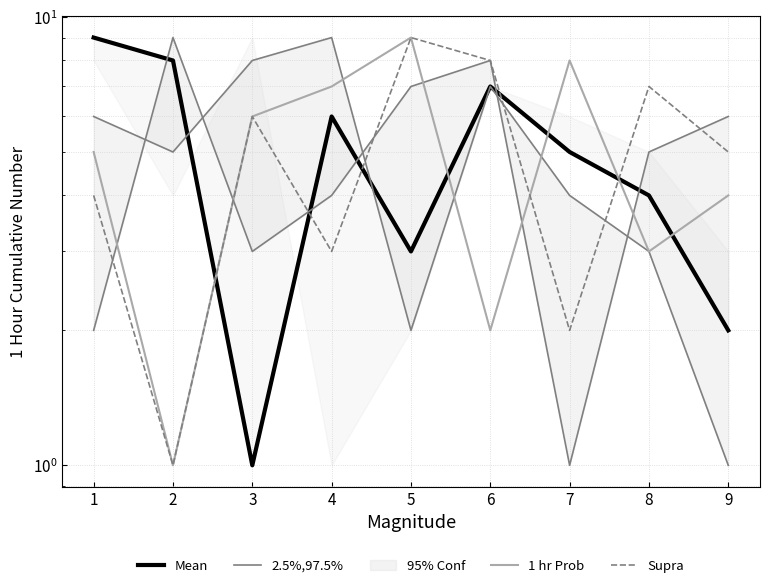

What are all the series names shown in the legend?

Mean, 2.5%,97.5%, 1 hr Prob, Supra